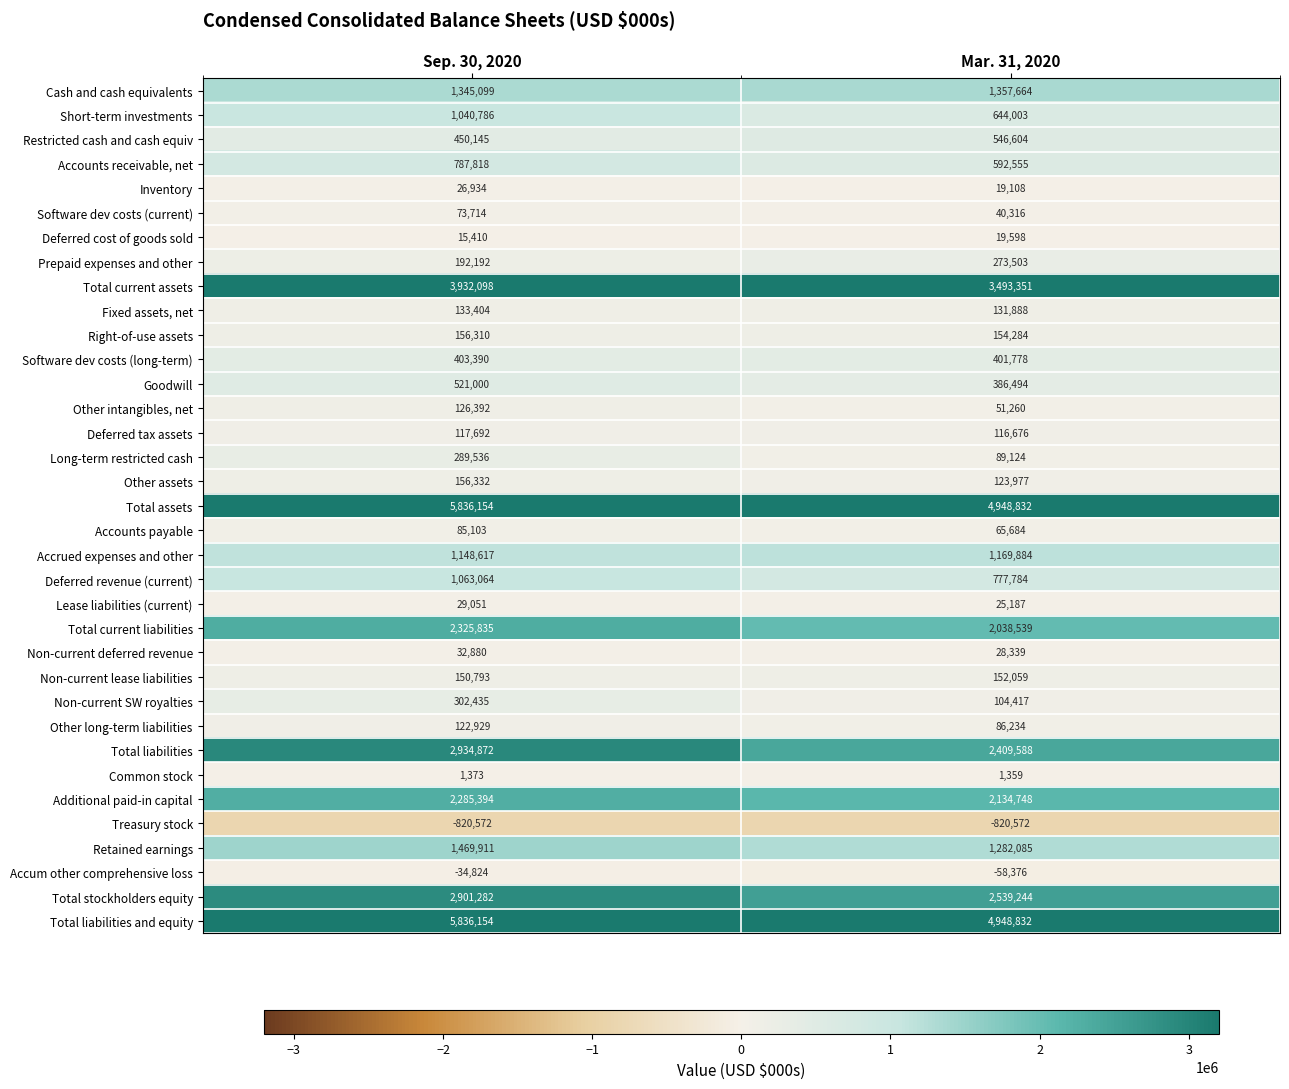

What is the difference between the highest and lowest values at Sep. 30, 2020?

6656726